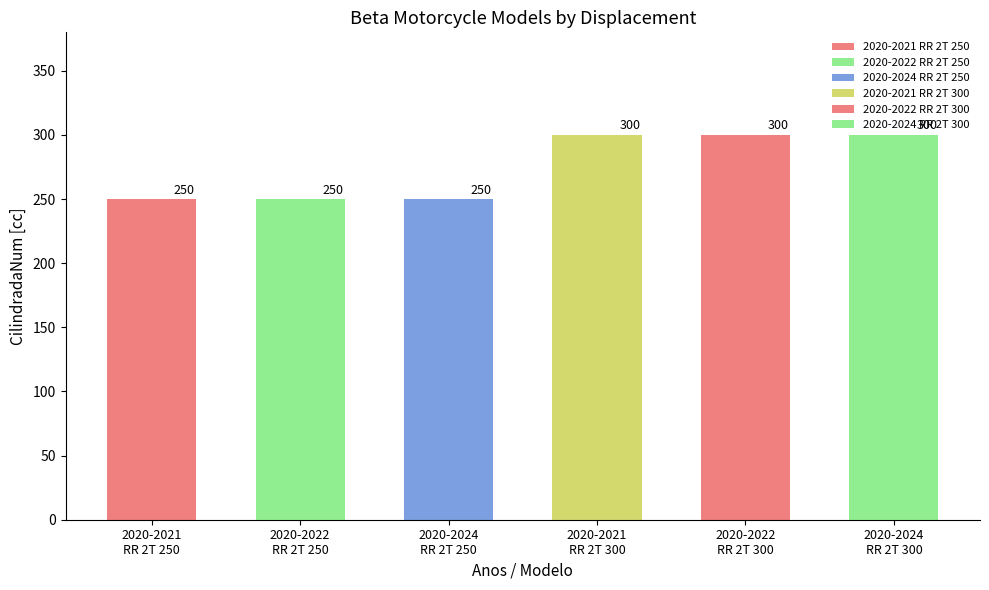

Which has a higher value, 2020-2021 RR 2T 300 or 2020-2024 RR 2T 250?

2020-2021 RR 2T 300